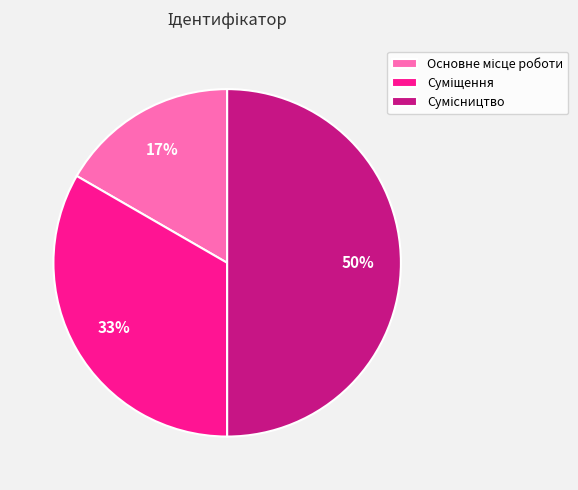

To the nearest percent, what is the average slice percentage?

33%